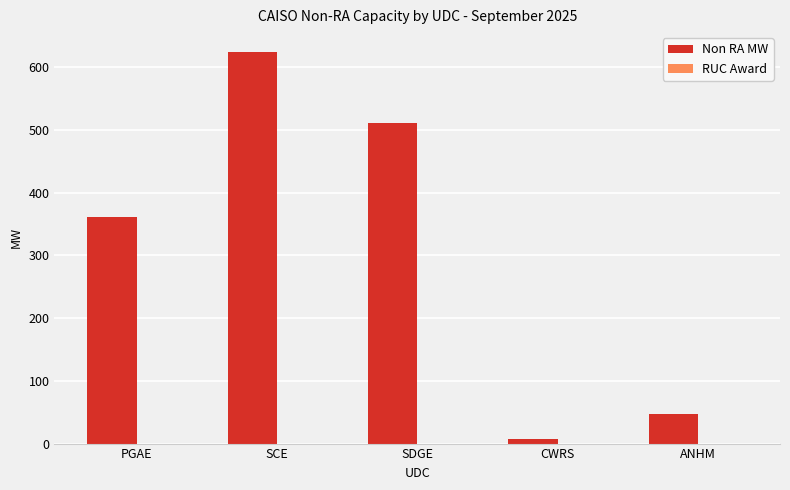

How many bars are there in total?

5